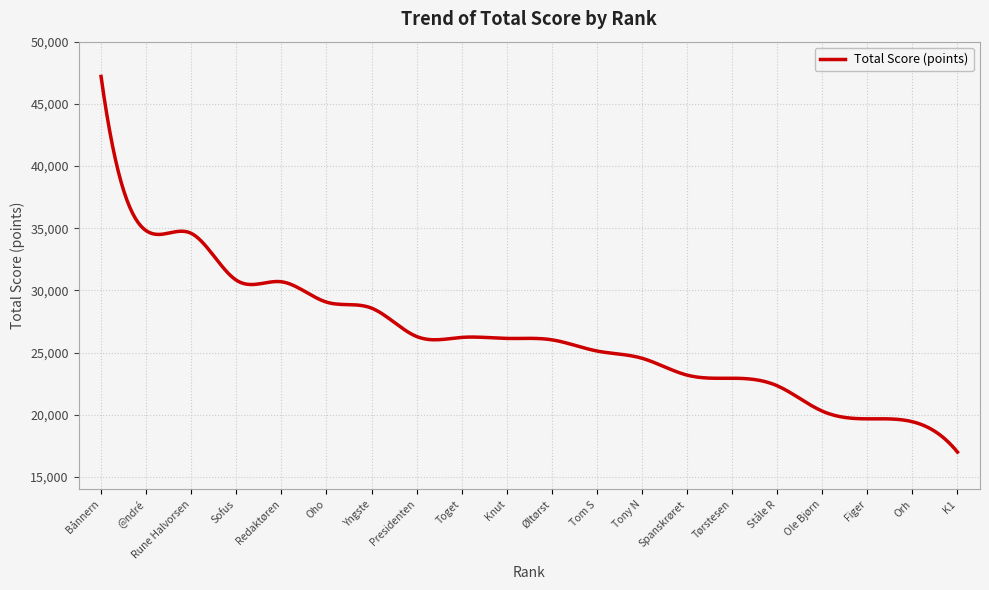

What is the greatest value displayed?

47204.0